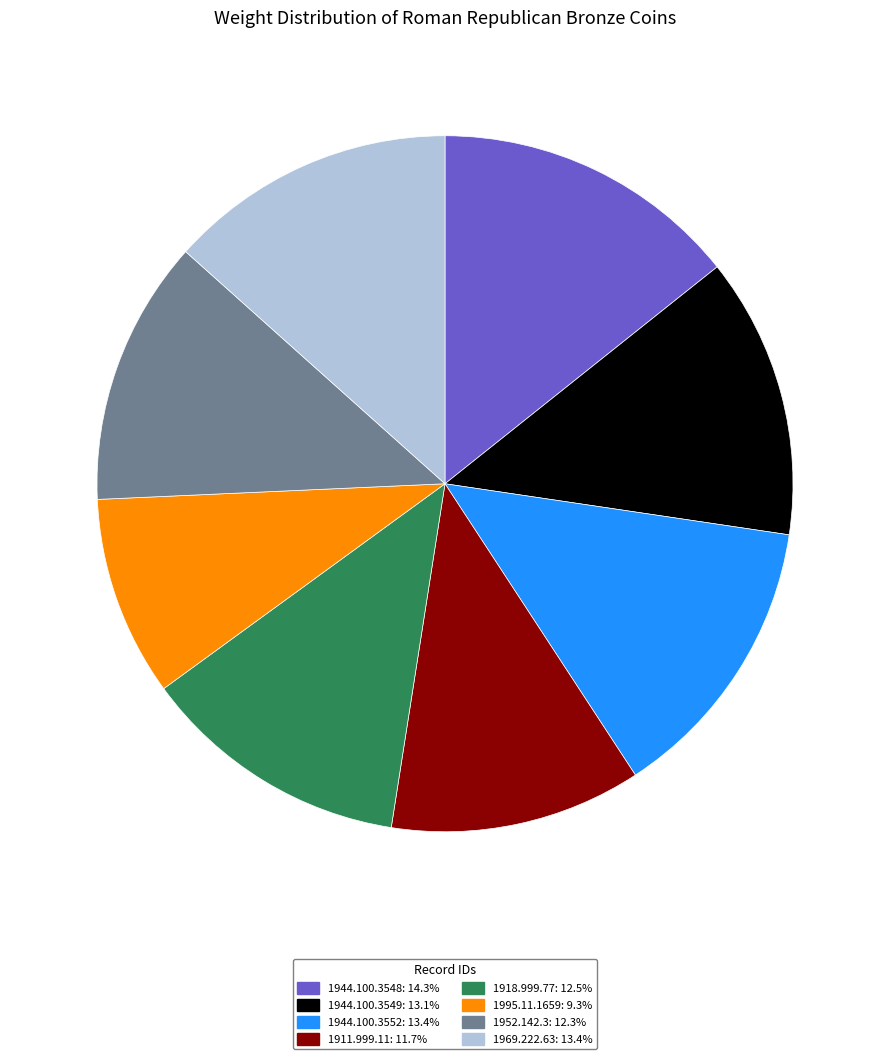

Does any single category account for the majority?

No